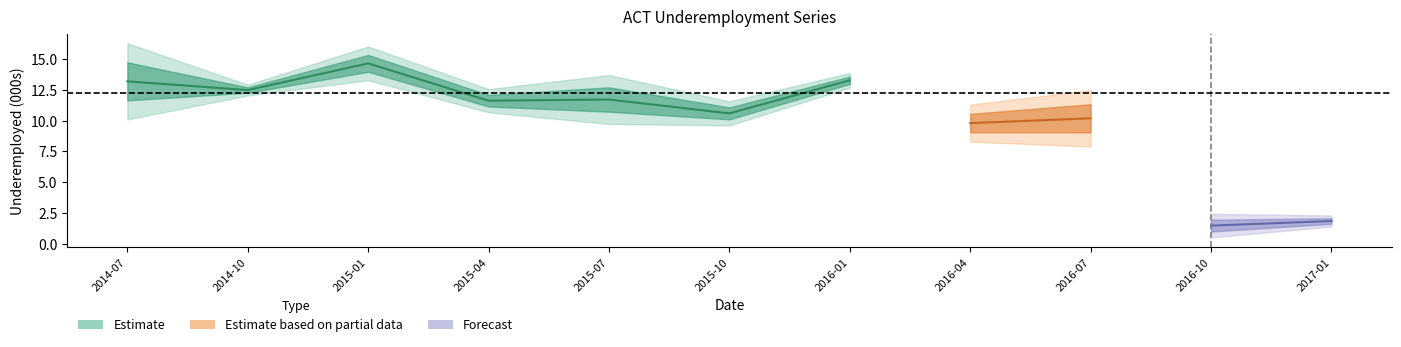

What is the label of the 1st point from the right?

2017-01